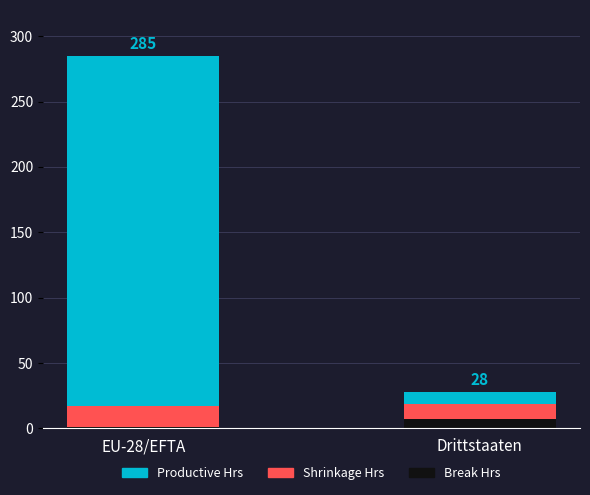

At which category is the sum across all series the highest?

EU-28/EFTA